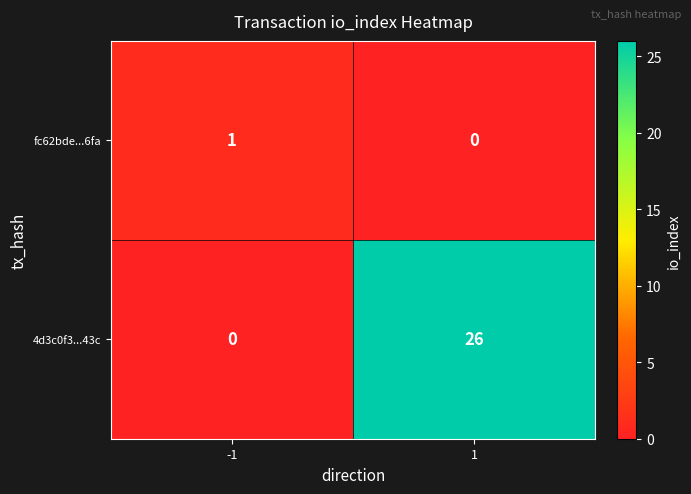

What is the maximum value shown in the chart?

26